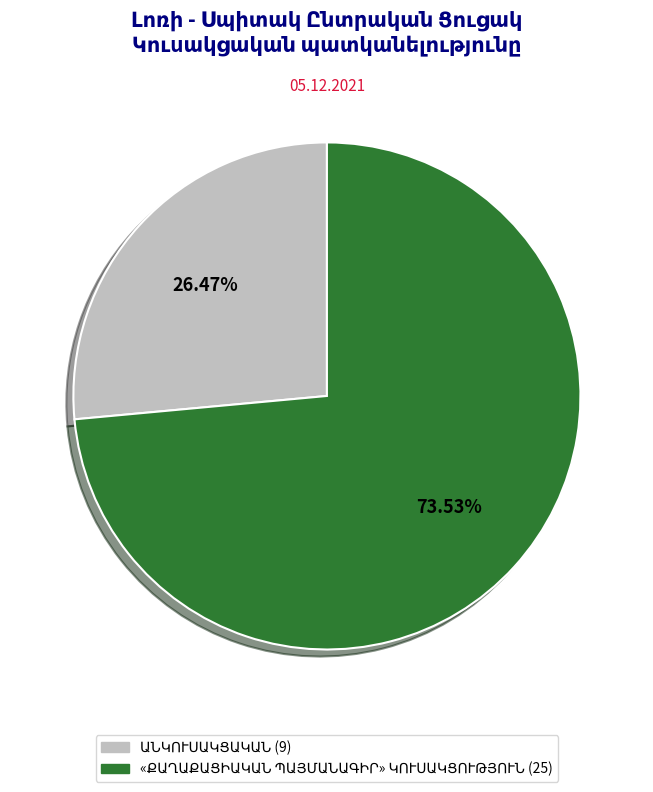

Is there a majority slice in this chart?

Yes